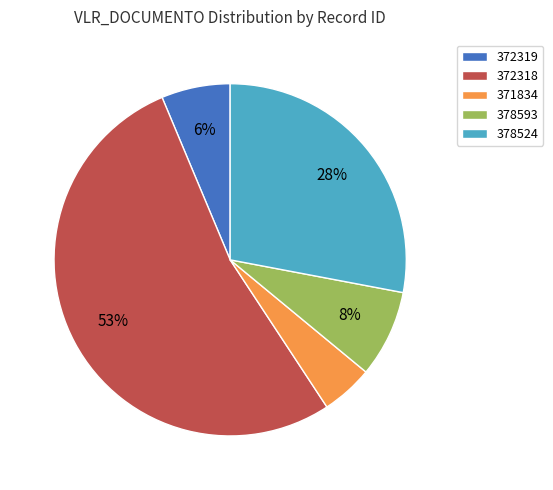

What percentage is the 378593 slice, to the nearest percent?

8%